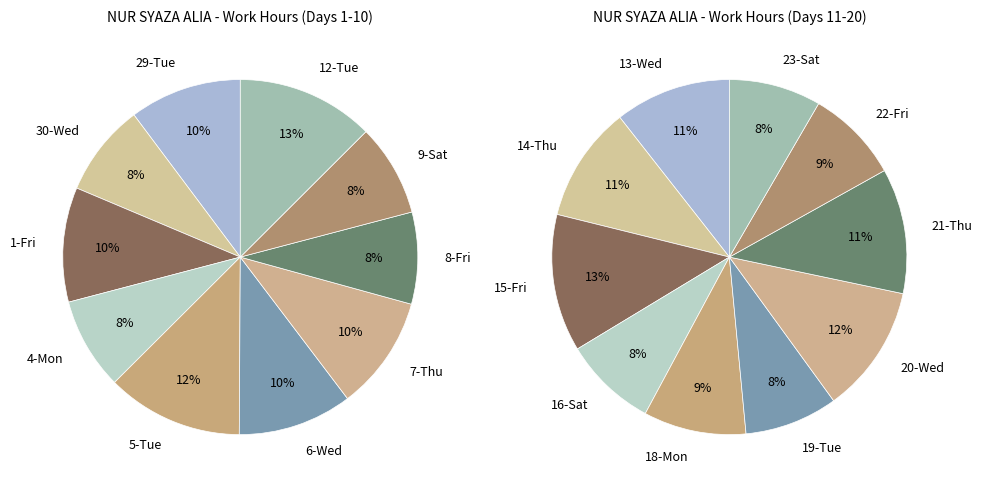

Is there a majority slice in this chart?

No